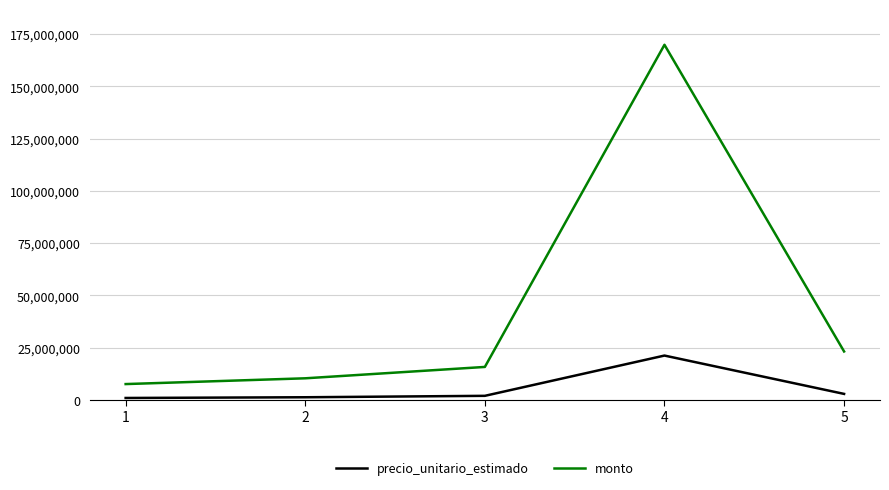

The value of monto at 4 is 247420747. True or false?

False